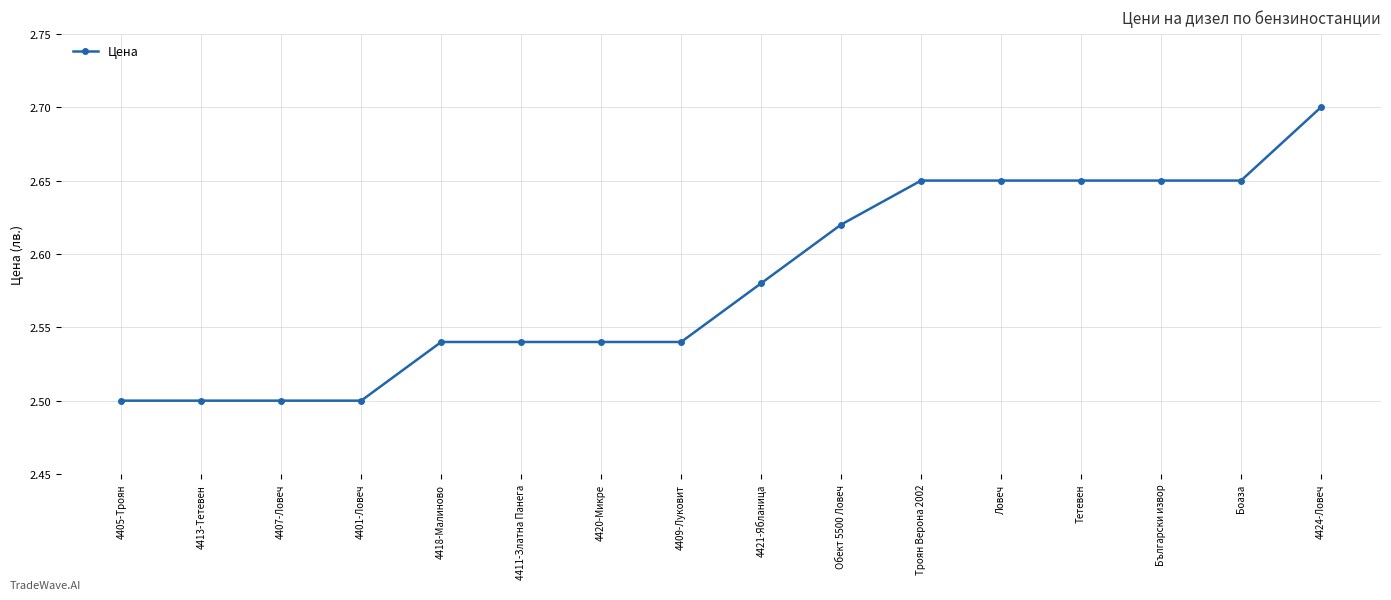

Approximately how many times larger is the value at Тетевен compared to 4421-Ябланица?

1.0